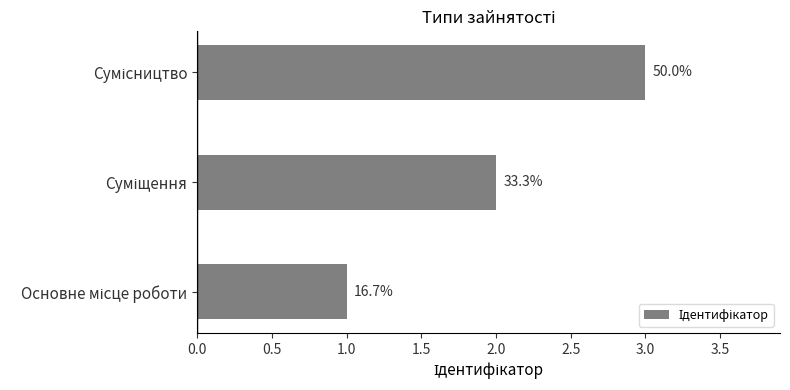

Does the chart contain any negative values?

No